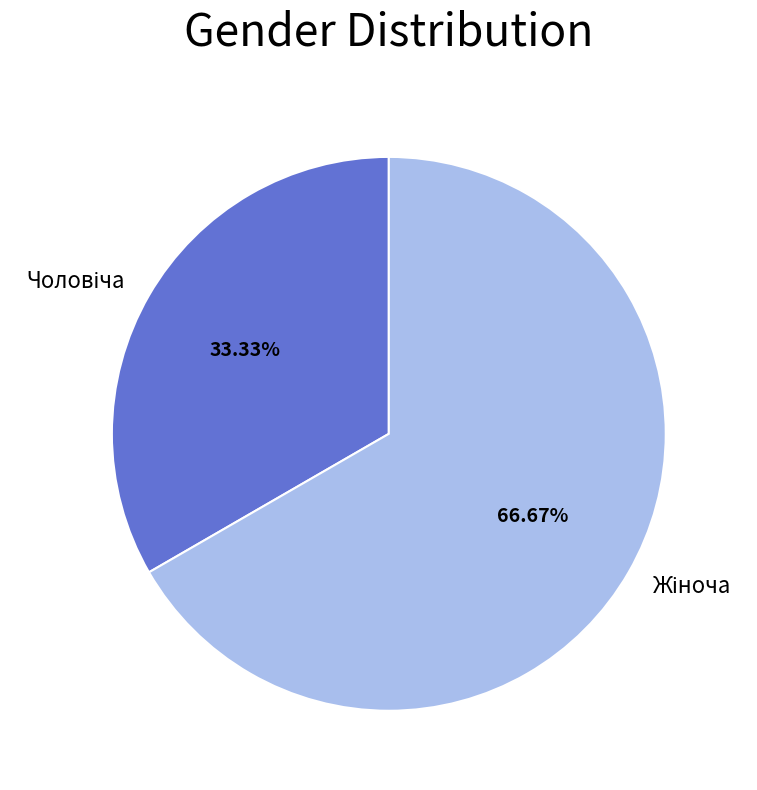

Is there a majority slice in this chart?

Yes